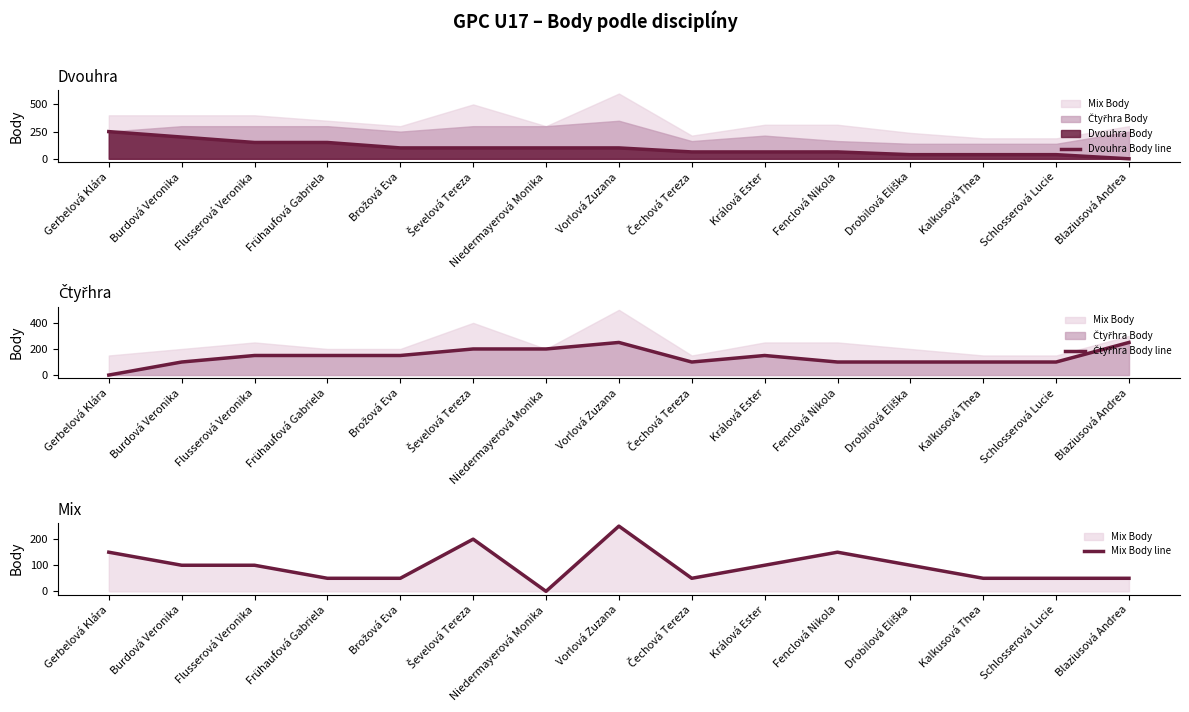

Rank the series at Drobilová Eliška from highest to lowest value.

Čtyřhra Body line, Mix Body line, Dvouhra Body line